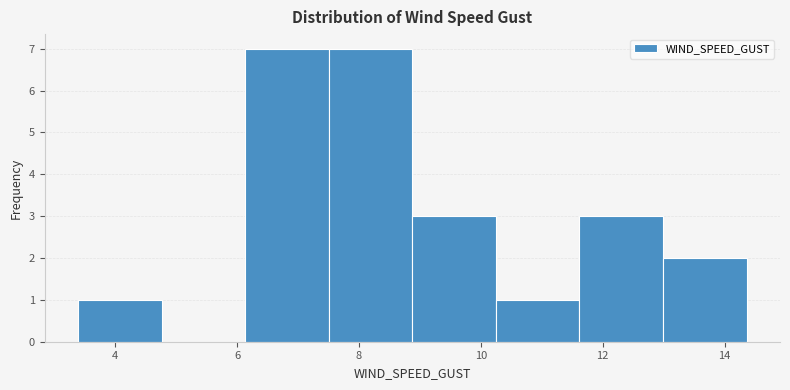

Reading left to right, transcribe this chart: for each bar, give the range it covers on the x-axis and its height. Neither the bar edges nor the heights are printed on the chart, so give them approximately, as read against the axes.

3.4 to 4.8: 1
4.8 to 6.2: 0
6.2 to 7.6: 7
7.6 to 8.8: 7
8.8 to 10.2: 3
10.2 to 11.6: 1
11.6 to 13.0: 3
13.0 to 14.4: 2